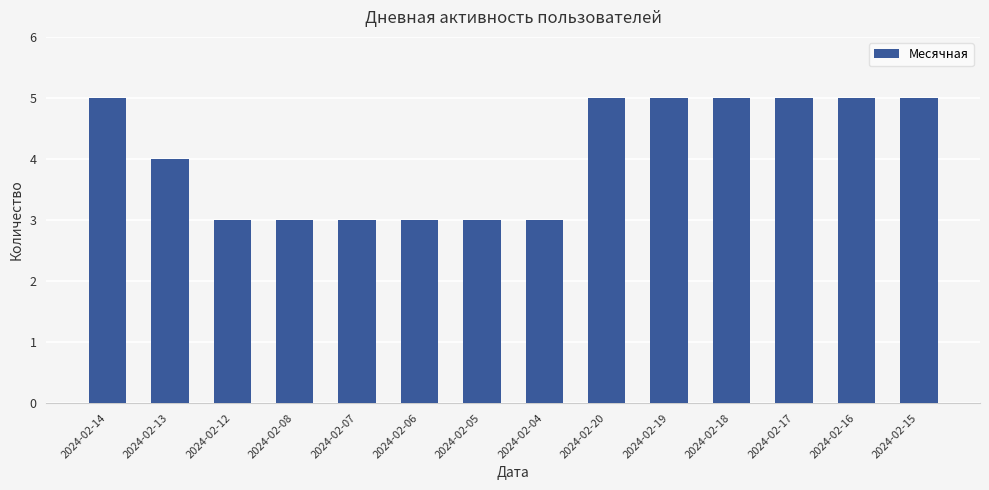

What is the average value?

4